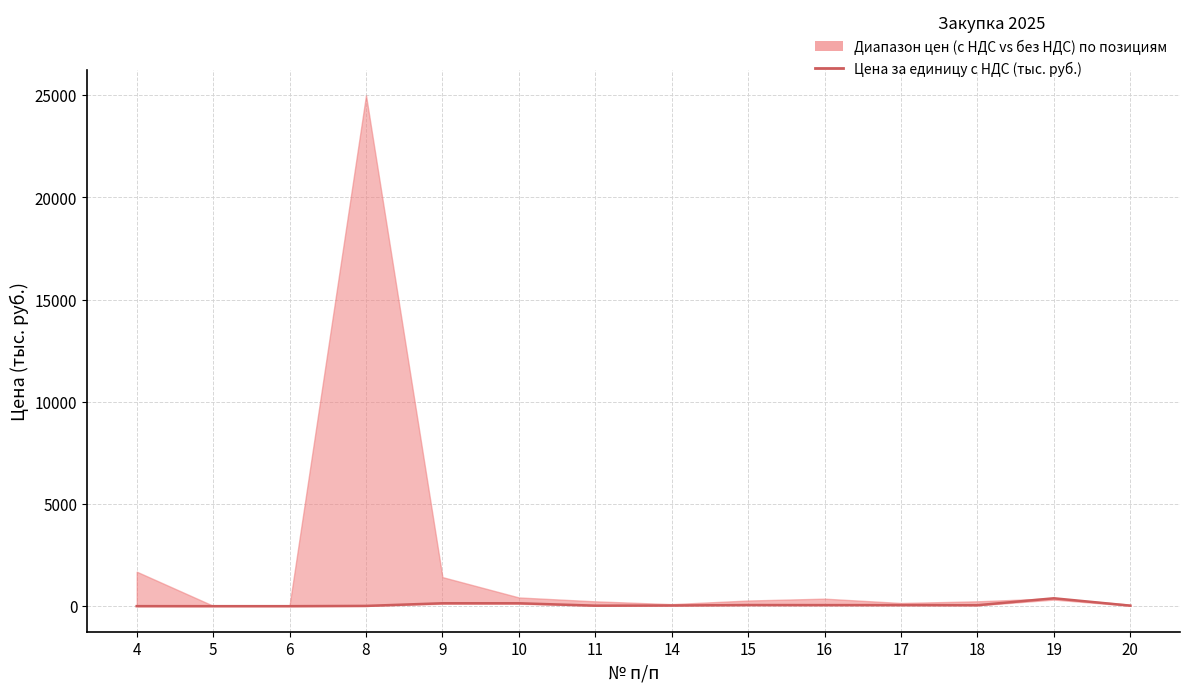

What is the value of the 4th point from the left?

13.2